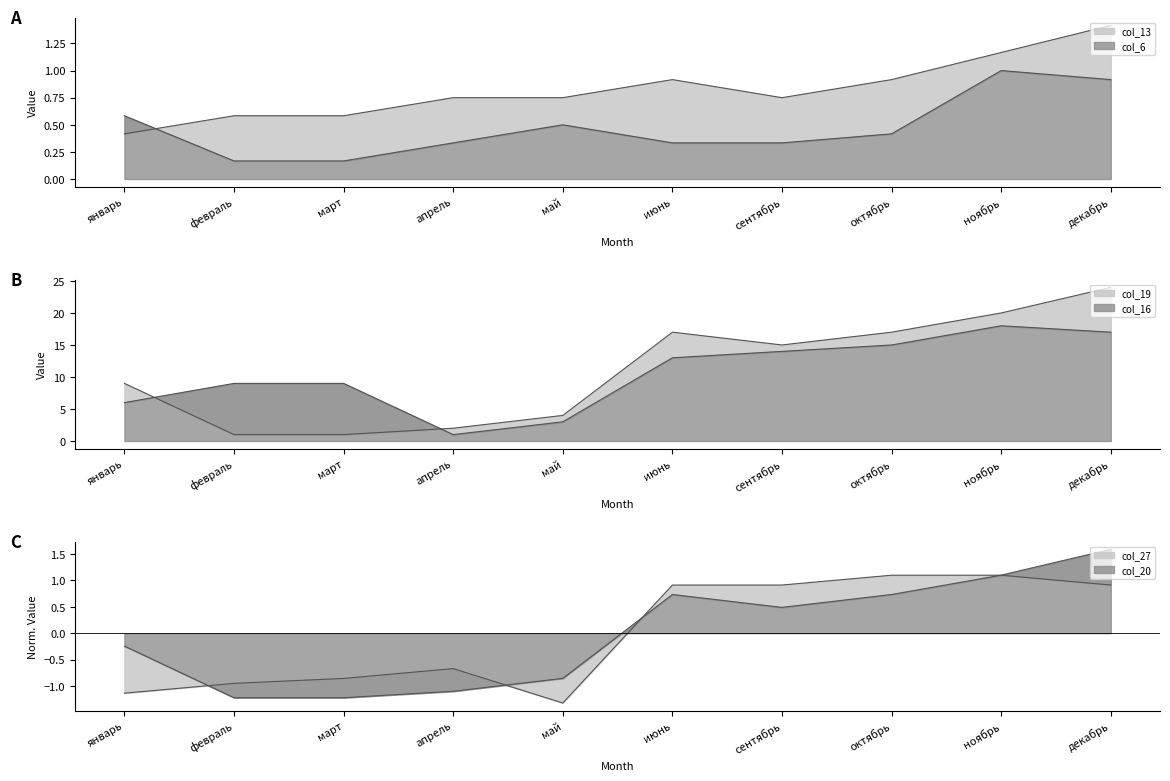

True or false: col_19 has a value of 8.8 at ноябрь.

False